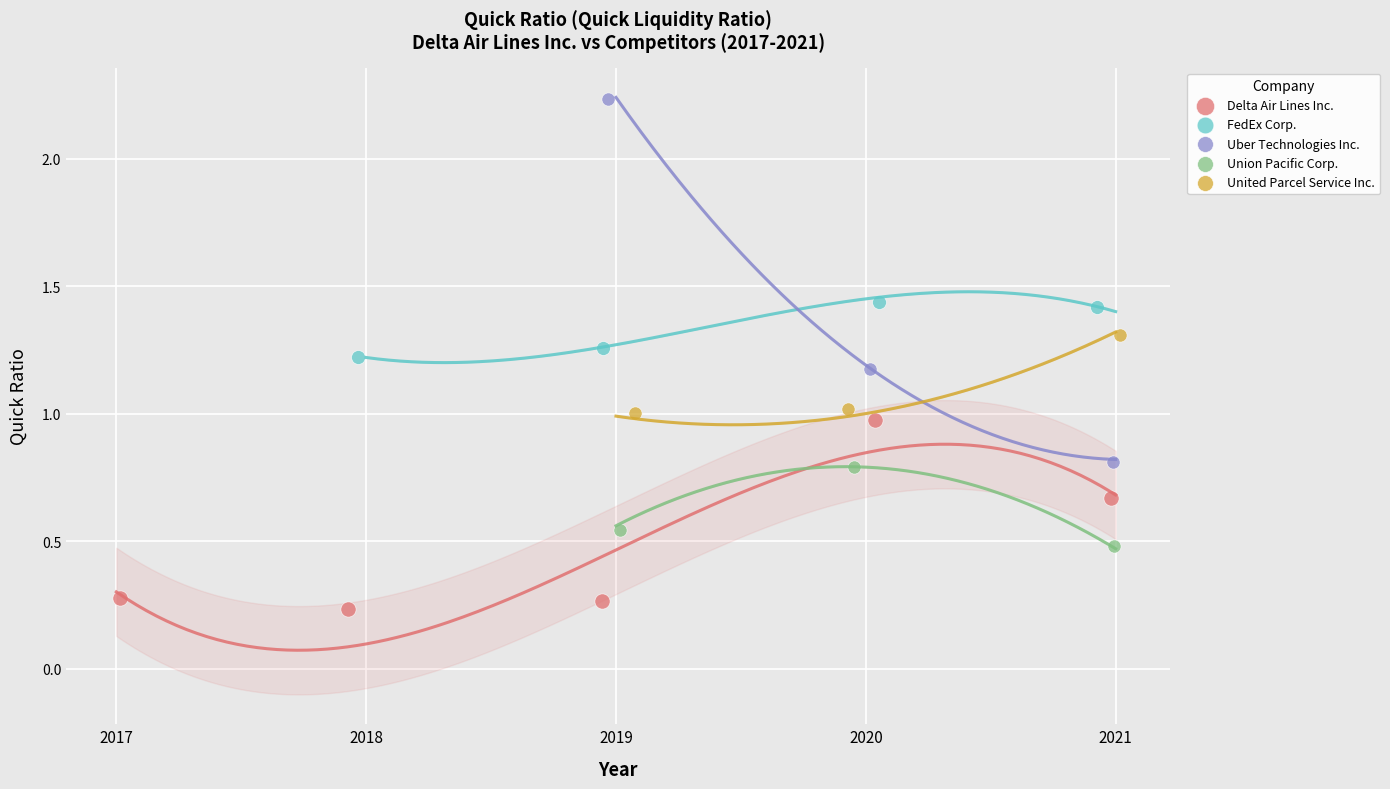

Which series has the largest Y range (max minus min)?

Uber Technologies Inc.